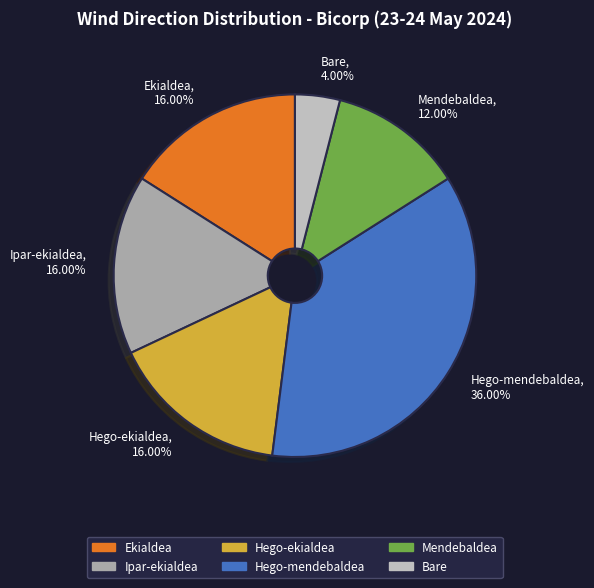

To the nearest percent, what percentage of the pie is Bare?

4%